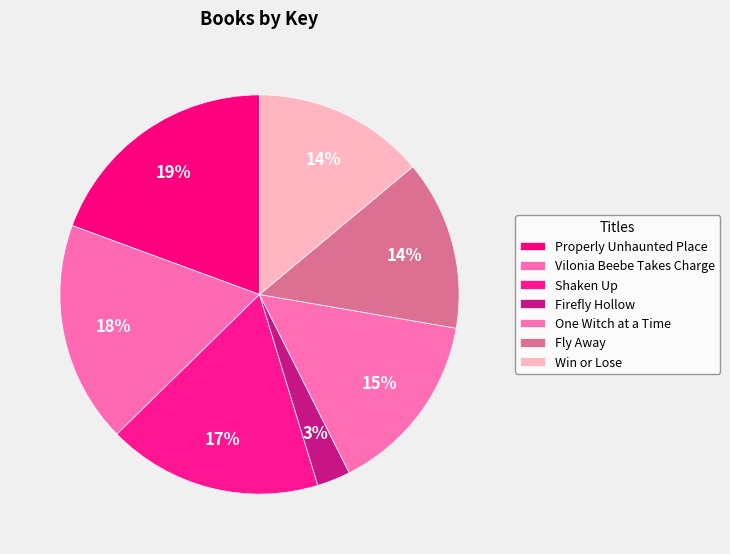

To the nearest percent, what is the average slice percentage?

14%